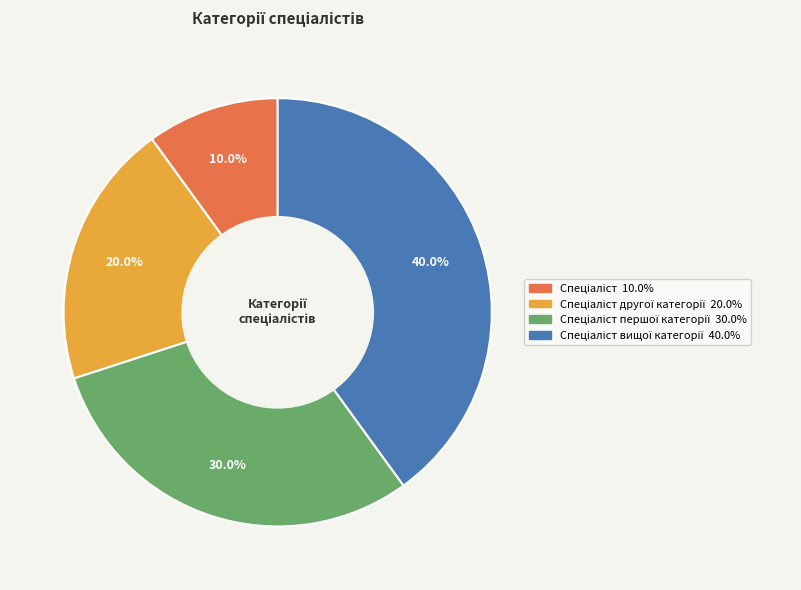

How many slices are in this pie chart?

4